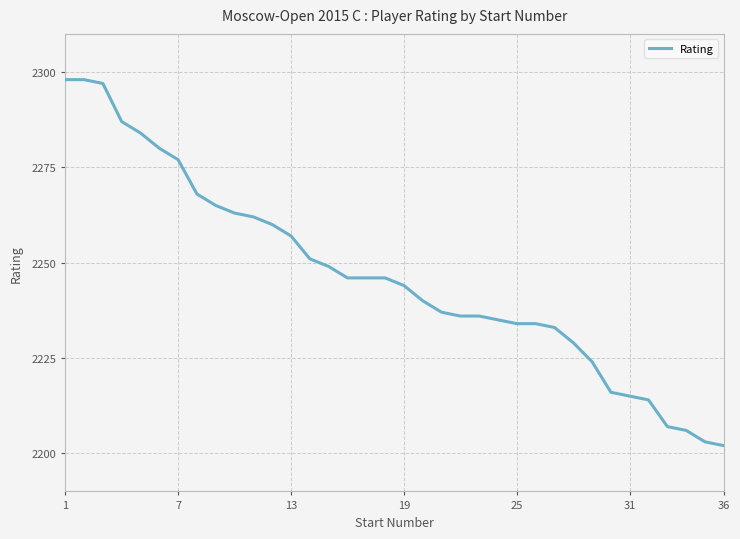

What is the minimum value shown in the chart?

2202